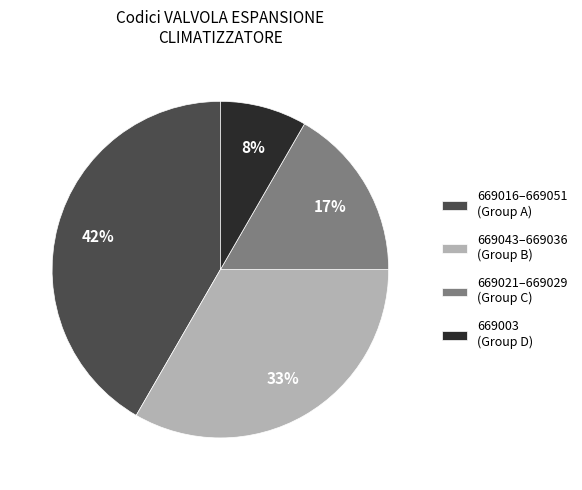

Does any single category account for the majority?

No